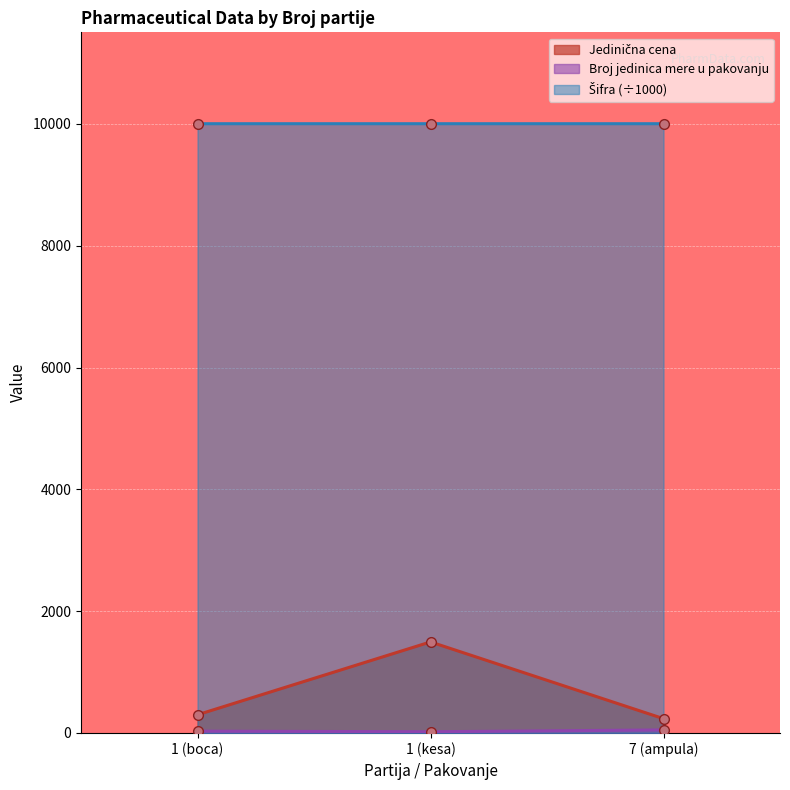

What is the spread (max minus min) of values at 1 (boca)?

9973.7